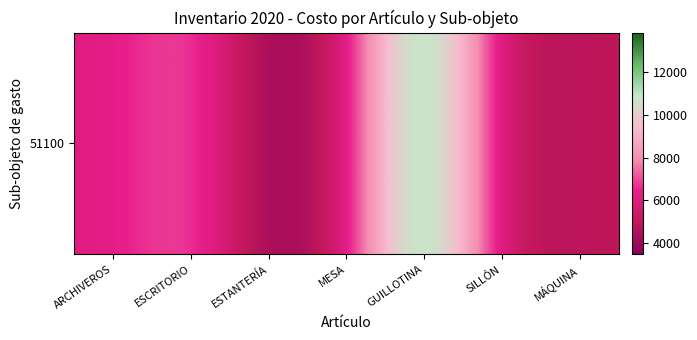

List the labels in order of value, largest first.

GUILLOTINA, ESCRITORIO, ARCHIVEROS, MESA, MÁQUINA, SILLÓN, ESTANTERÍA